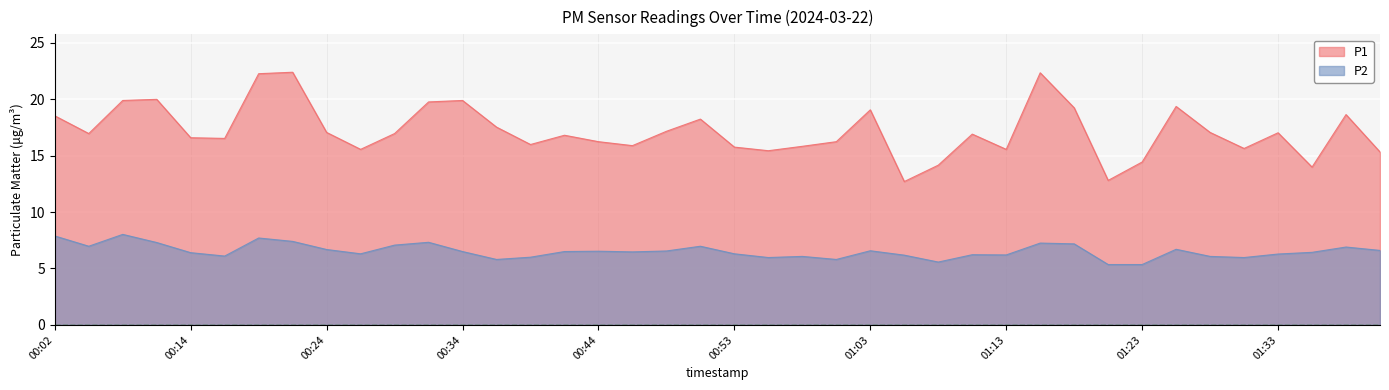

The P1 series shows 10.2 at 00:51. True or false?

False